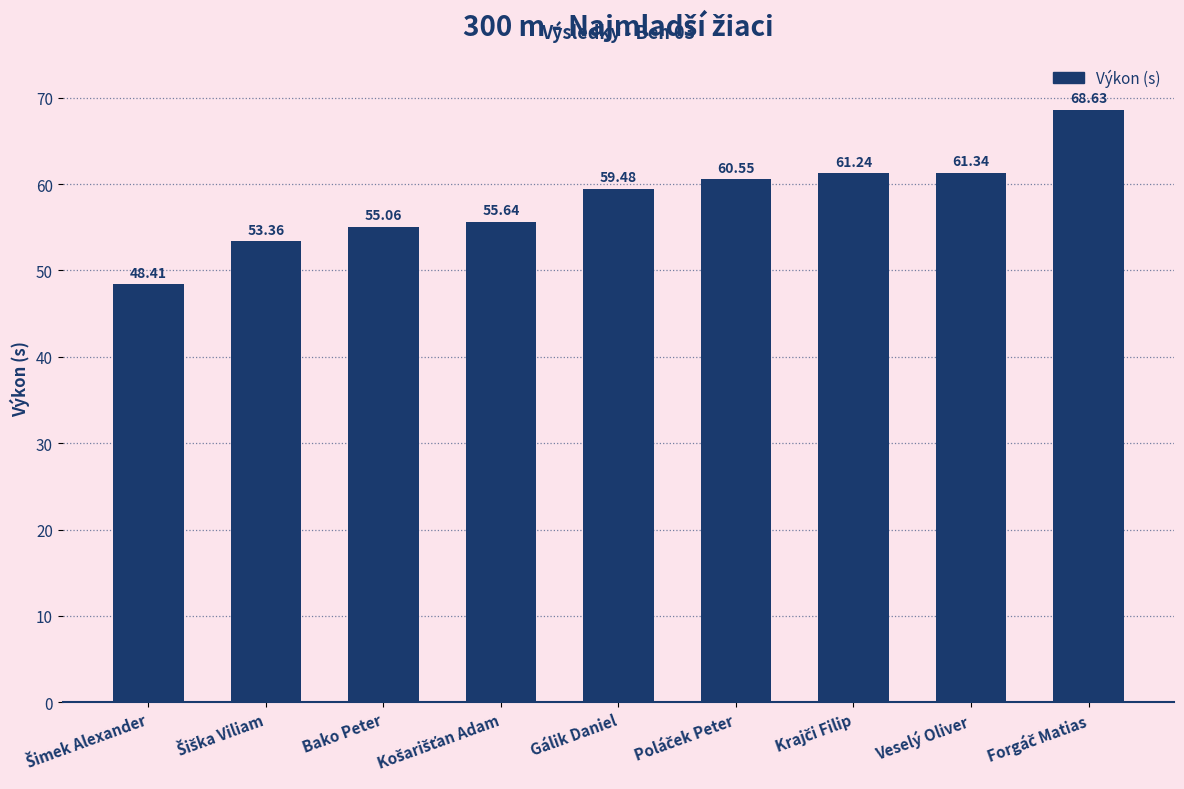

How many values exceed 59?

5